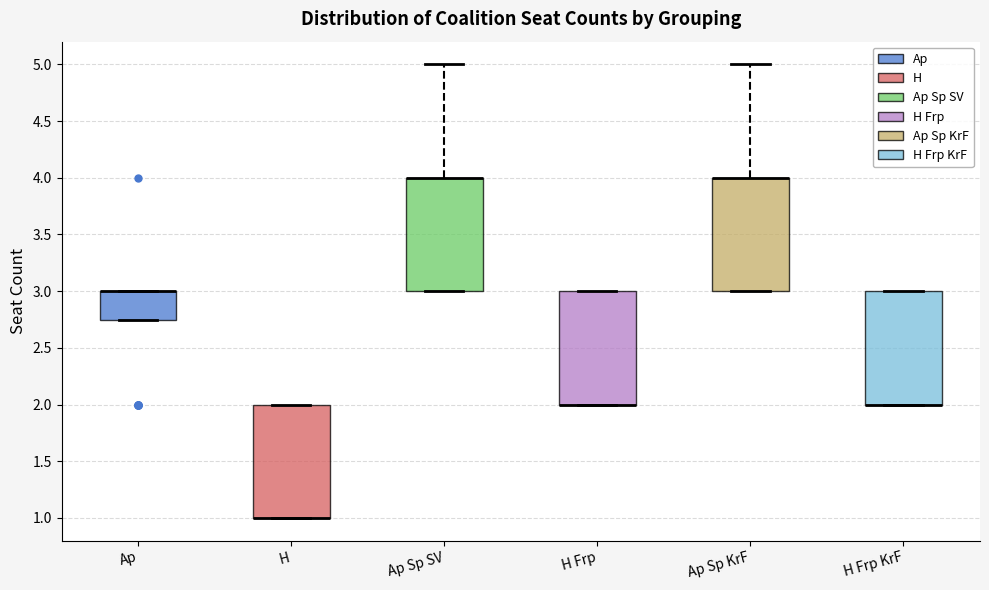

Where is the upper edge of the box for H Frp KrF on the y-axis? The values are not printed on the chart, so give them approximately, as read against the axis.

3.00